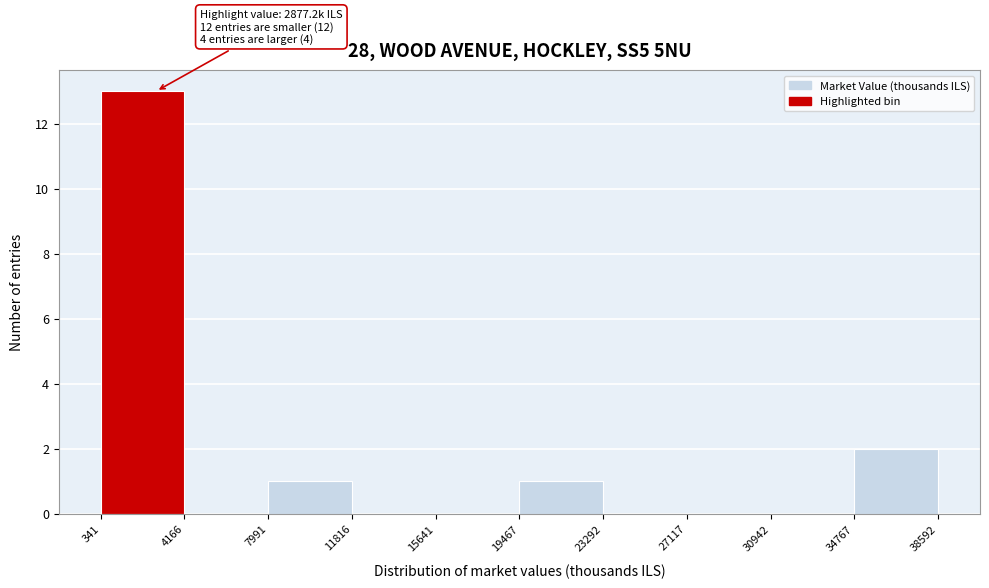

Over which range of the x-axis is the bar tallest?

341 to 4166